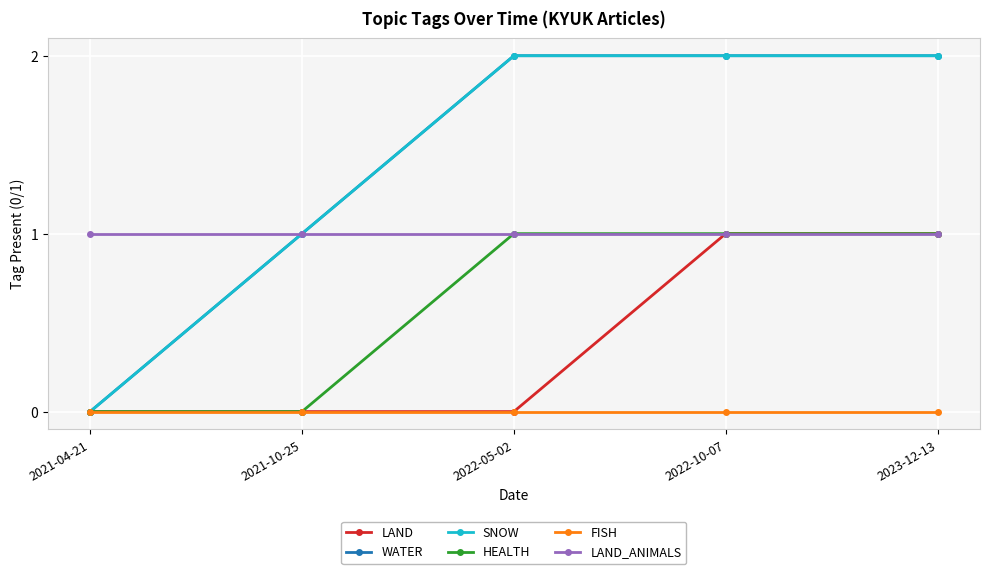

Is this an area chart (filled region under the line)?

No